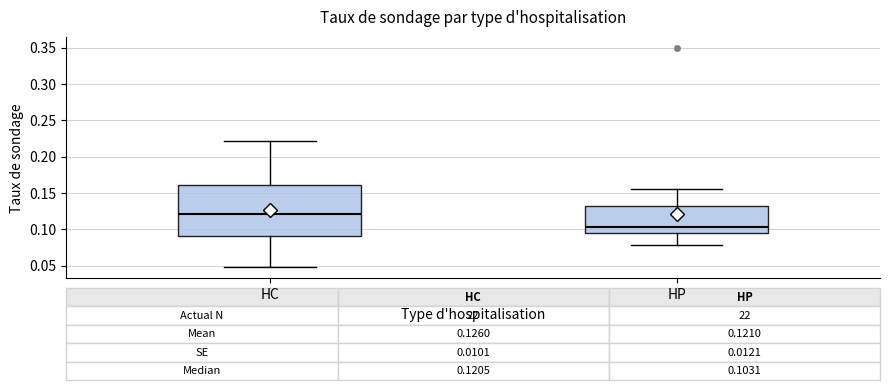

Which box has the lowest median line?

HP